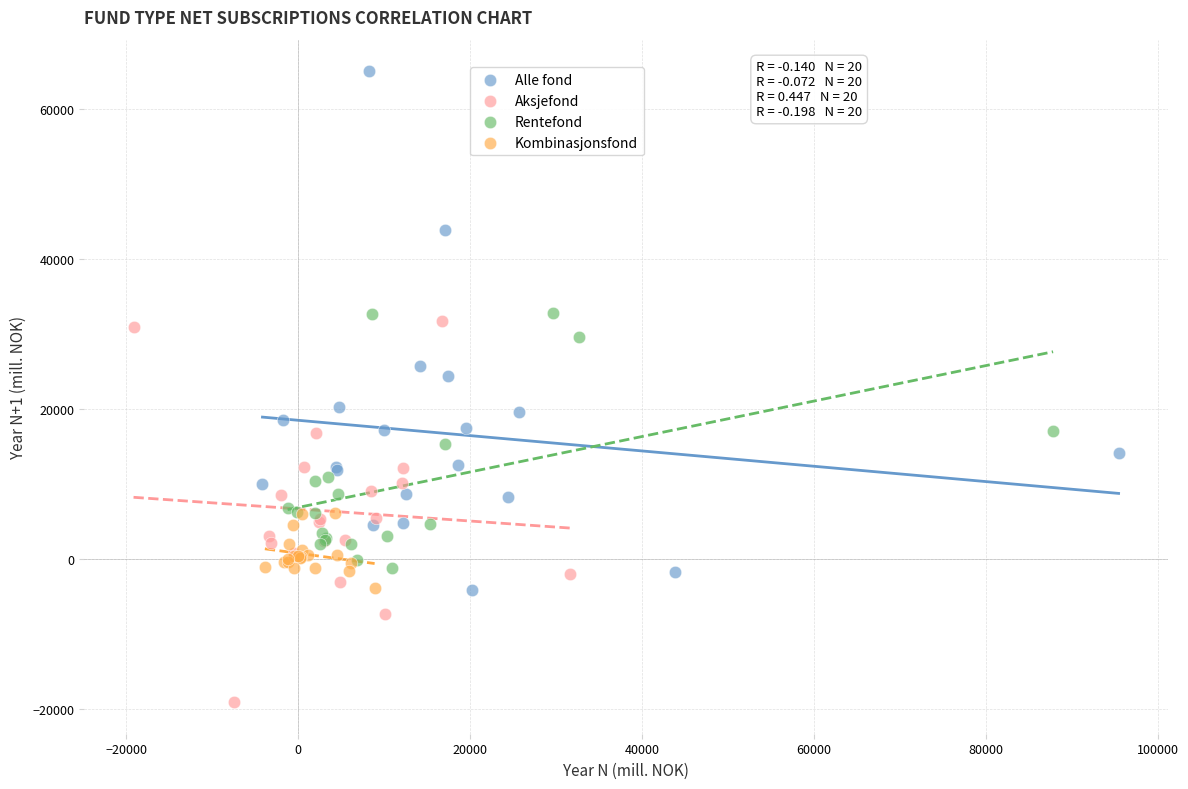

Which series has the largest Y range (max minus min)?

Alle fond